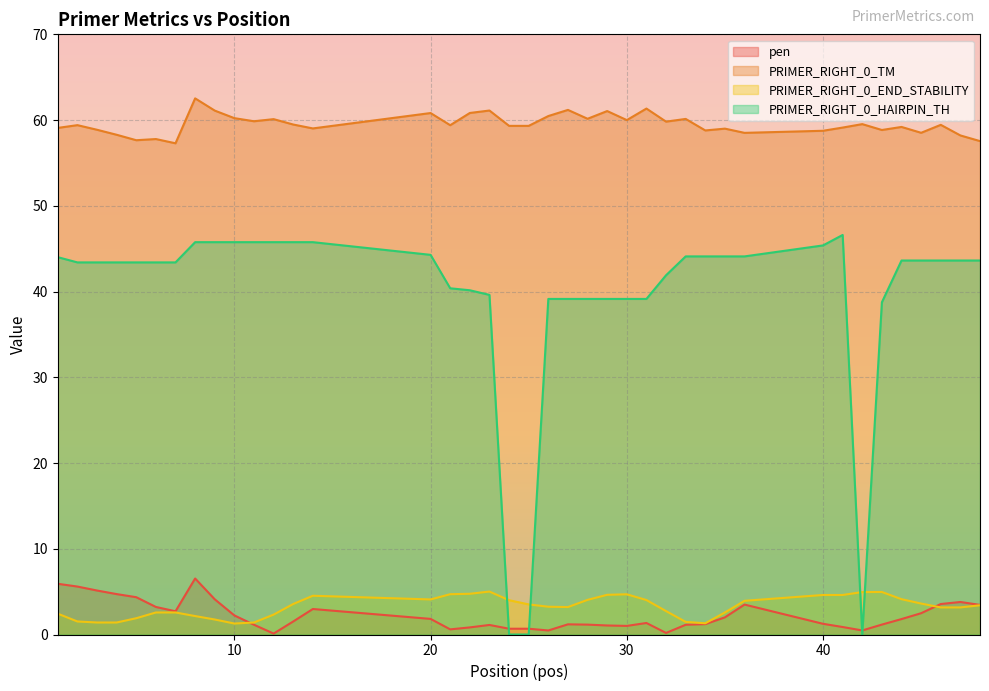

At how many categories does at least one series exceed 2?

40